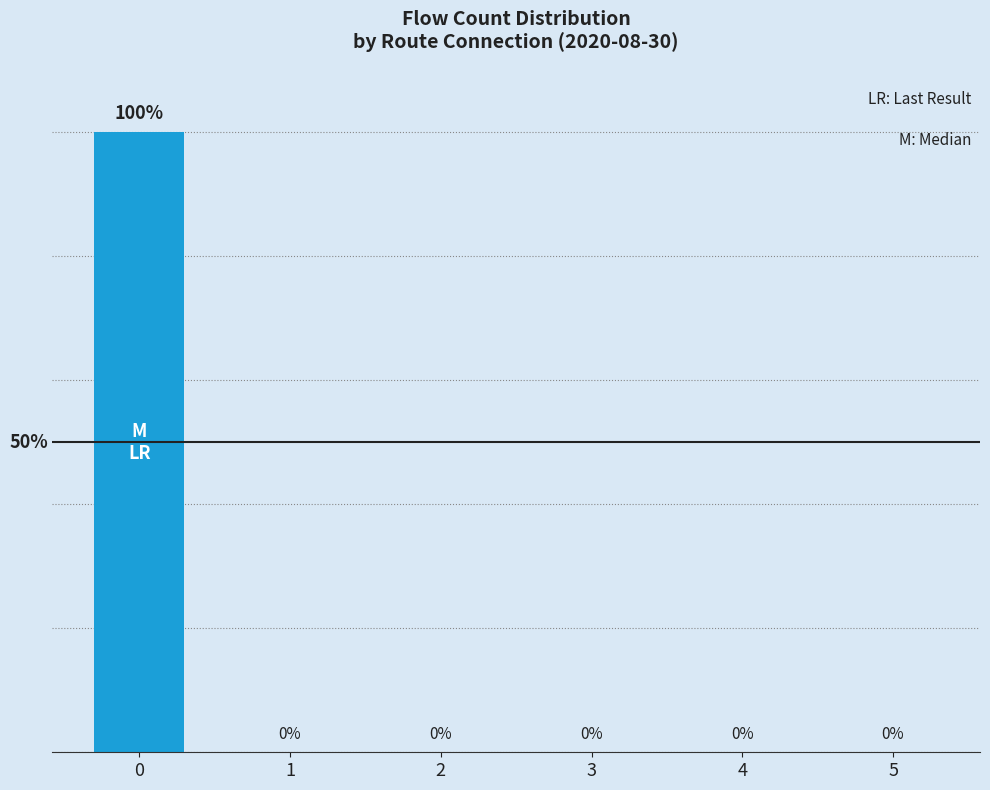

Are the bars horizontal?

No